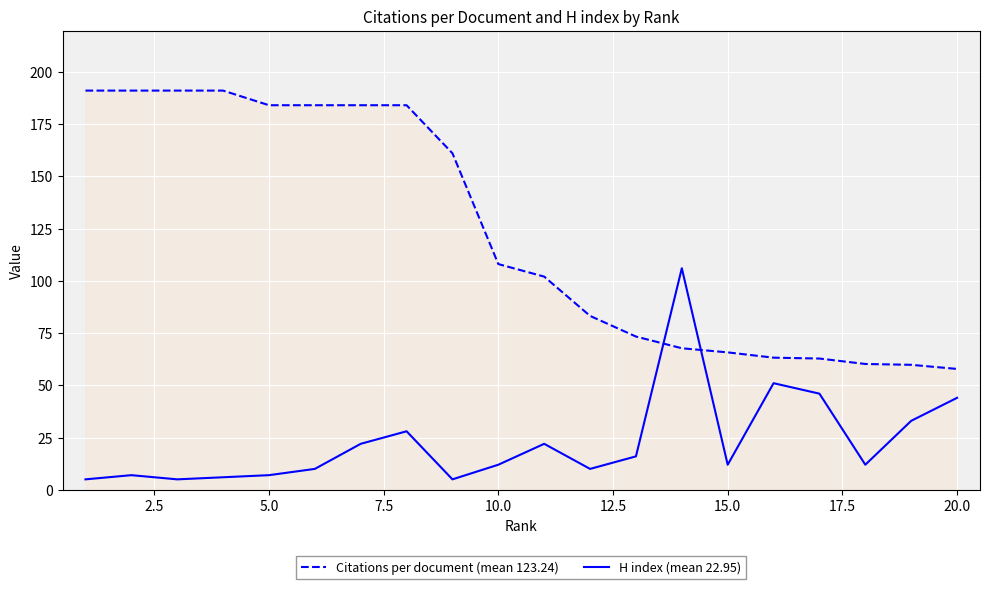

Which series has the widest spread of values?

Citations per document (mean 123.24)